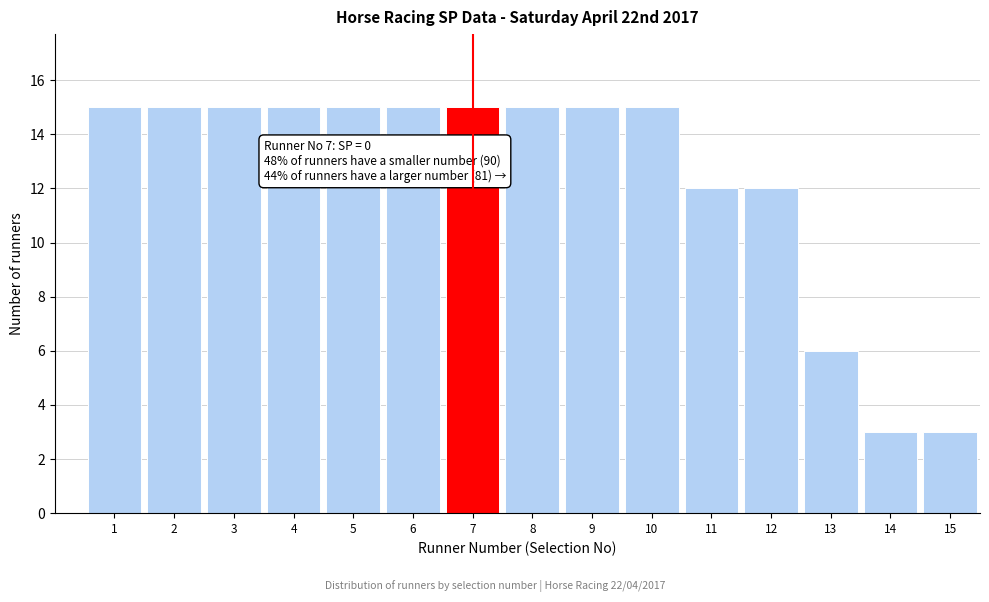

Reading left to right, transcribe all the data shown in this chart.

15	15	15	15	15	15	15	15	15	15	12	12	6	3	3